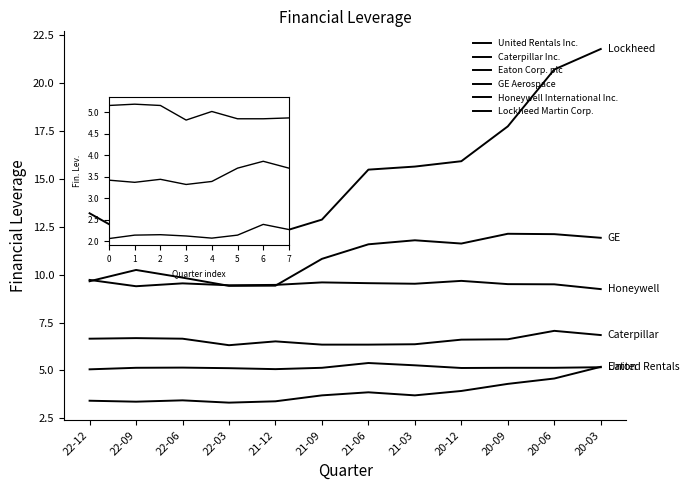

At 20-06, list the series in order from smallest to largest.

United Rentals Inc., Eaton Corp. plc, Caterpillar Inc., Honeywell International Inc., GE Aerospace, Lockheed Martin Corp.